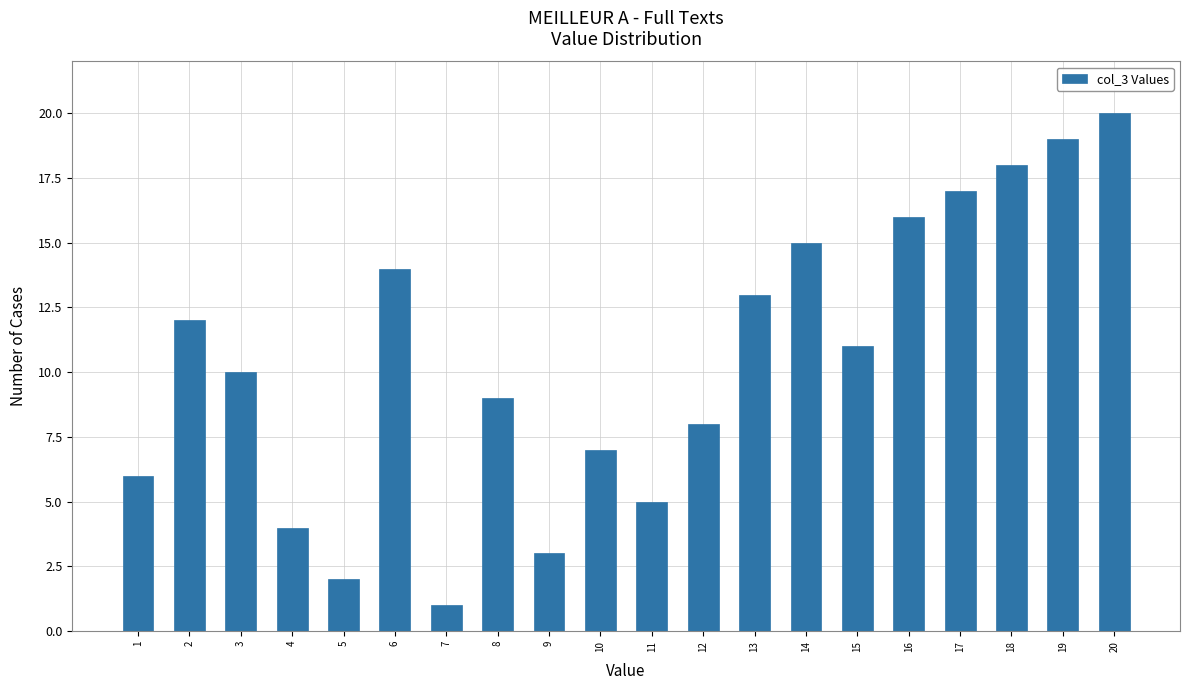

Reading left to right, extract all data points from this chart.

6	12	10	4	2	14	1	9	3	7	5	8	13	15	11	16	17	18	19	20